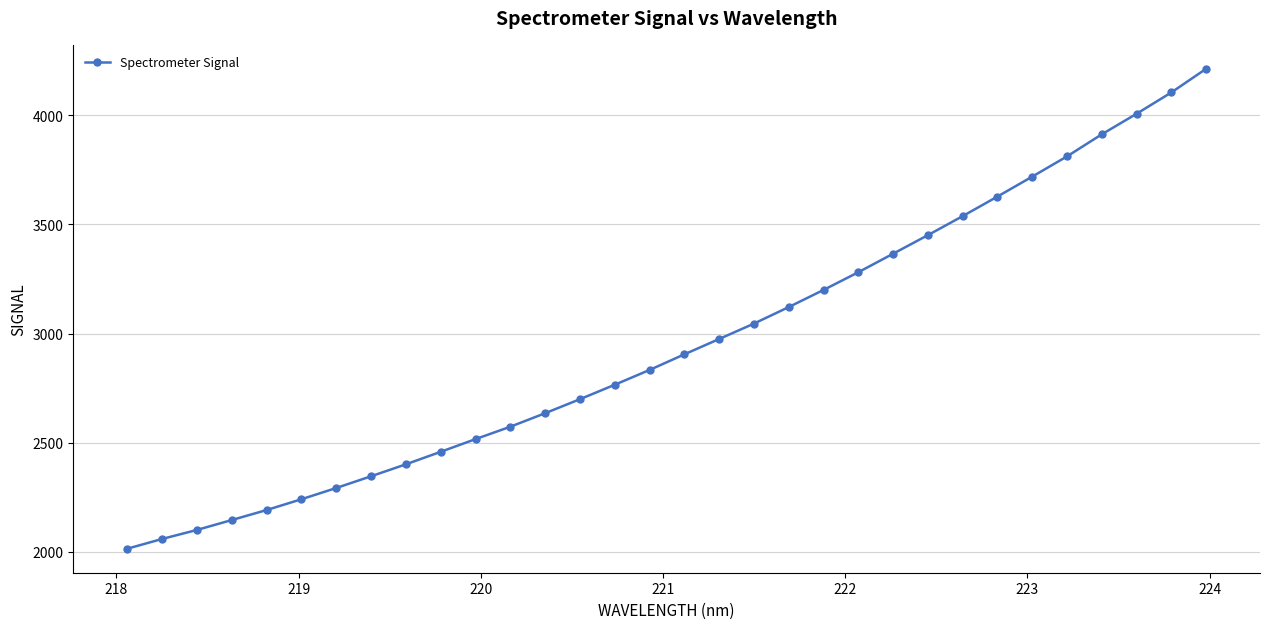

What is the difference between the maximum and minimum values?

2200.7